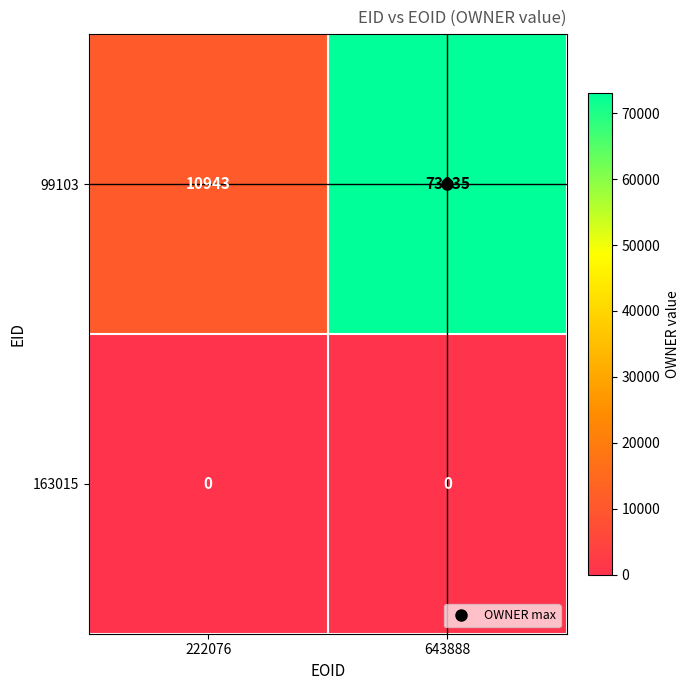

At 643888, list the series in order from smallest to largest.

163015, 99103